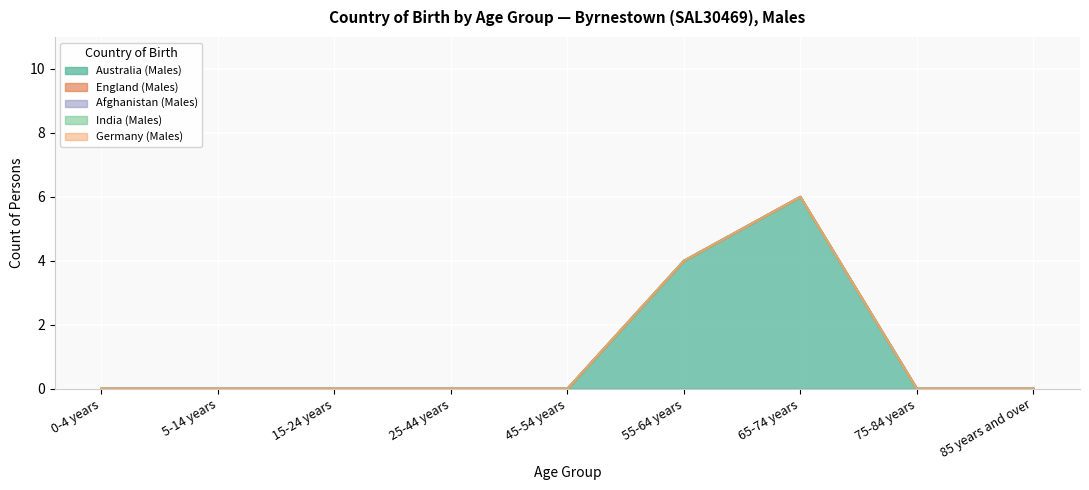

Does the chart display data point markers on the line(s)?

No